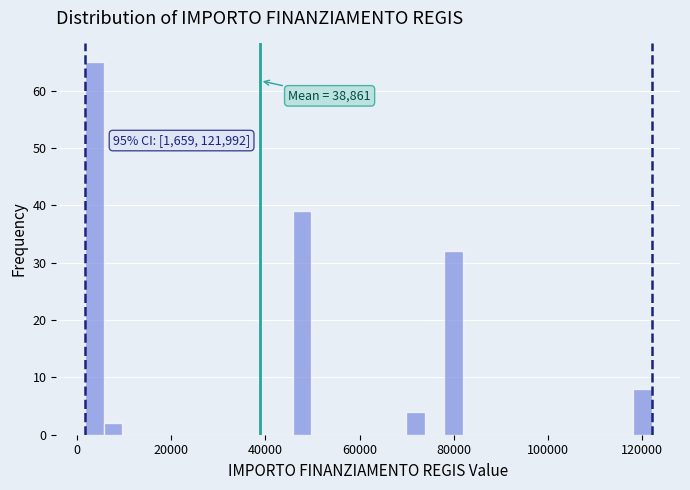

Read against the x-axis, roughly where is the centre of the tallest bar?

4000